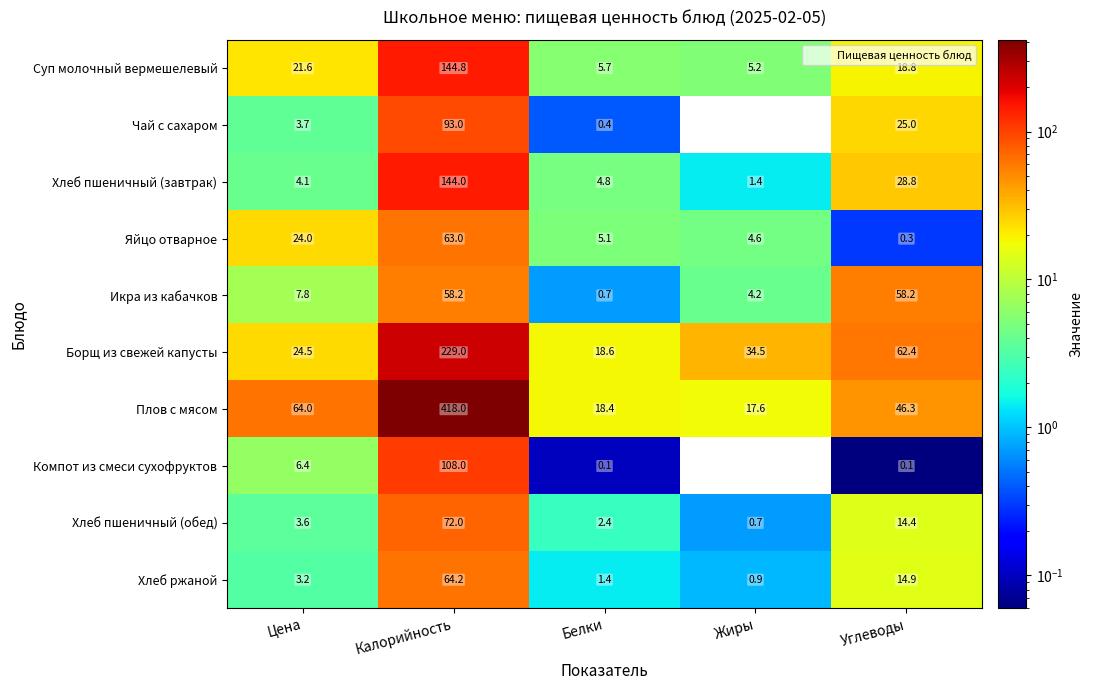

What is the difference between the Плов с мясом values at Калорийность and Белки?

399.6